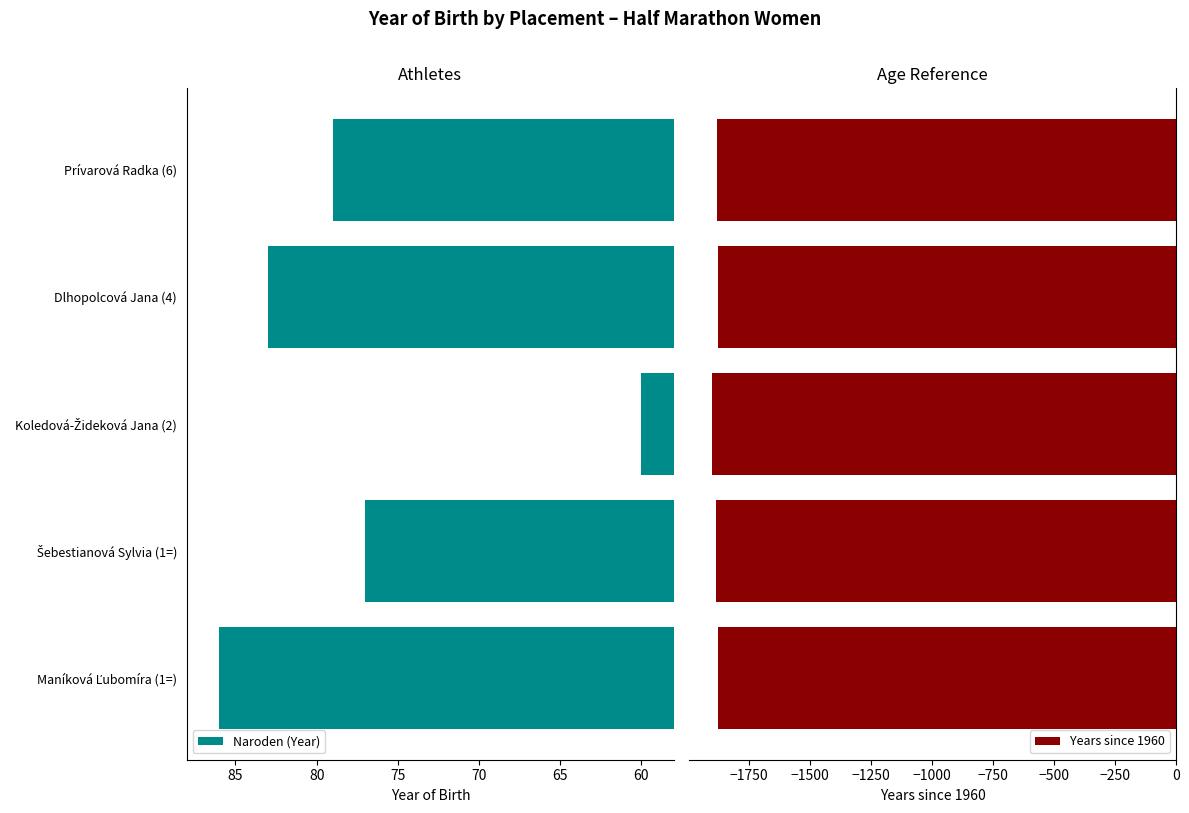

True or false: Naroden (Year) has a value of 79 at Prívarová Radka (6).

True